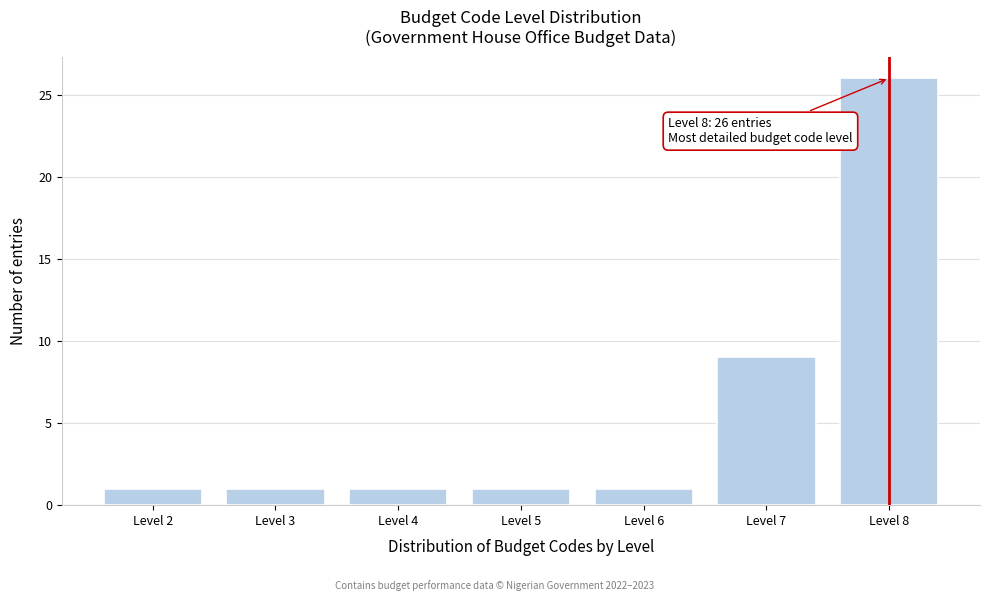

Reading left to right, what are all the values shown in this chart?

1	1	1	1	1	9	26